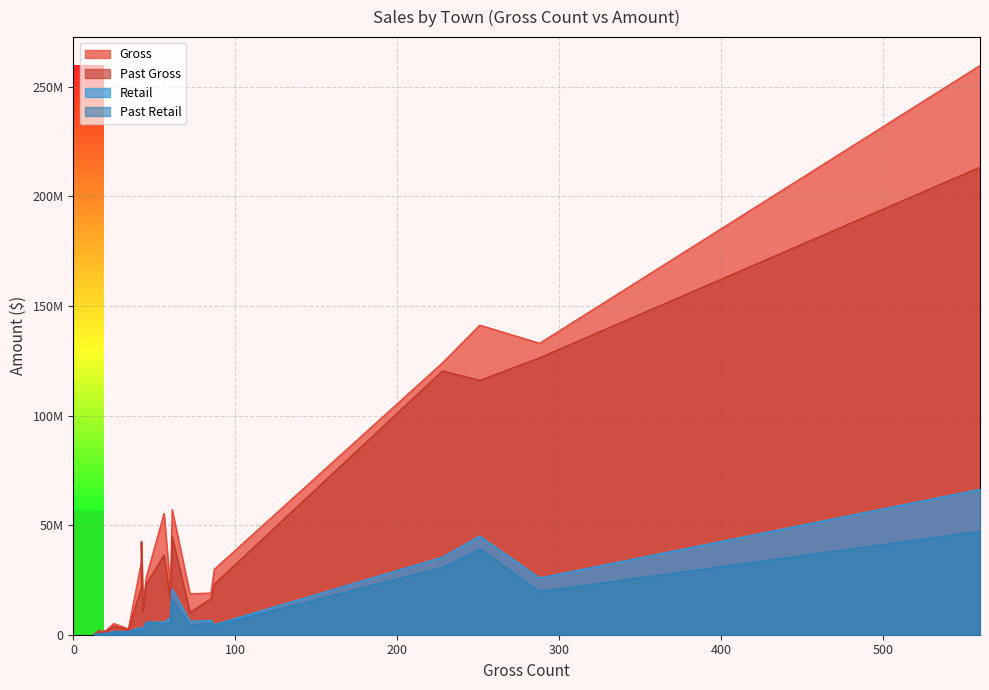

Where do Past Retail and Retail first cross each other?

BETHEL and BRADFORD